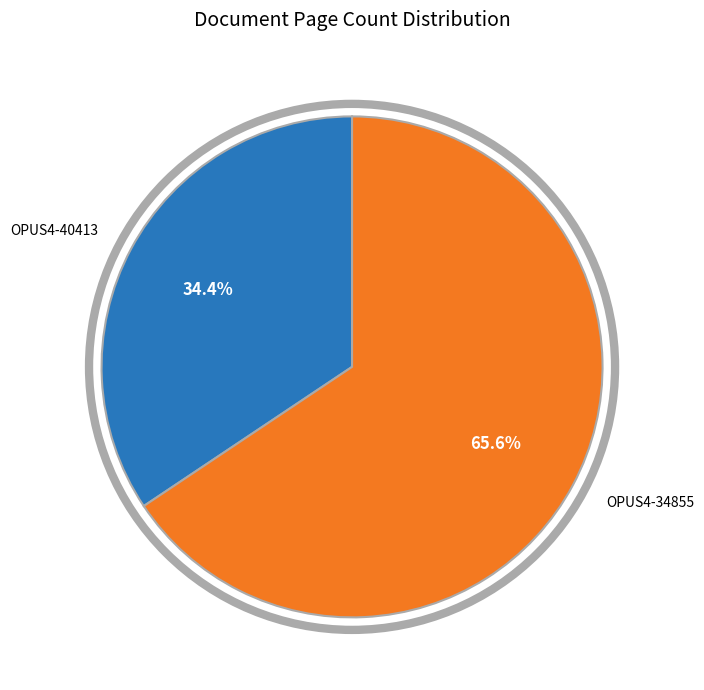

Does any single category account for the majority?

Yes